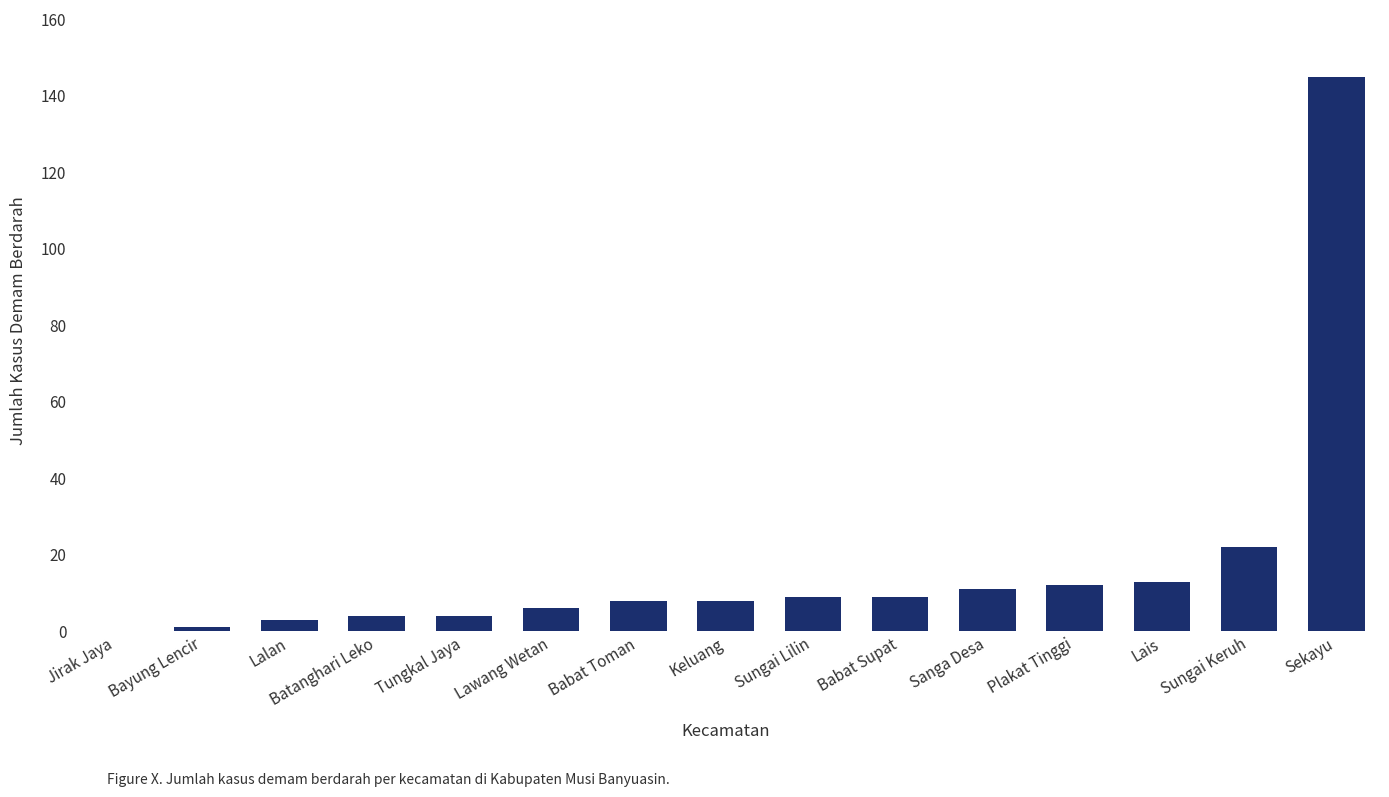

The chart shows a value of 8 at Keluang. True or false?

True